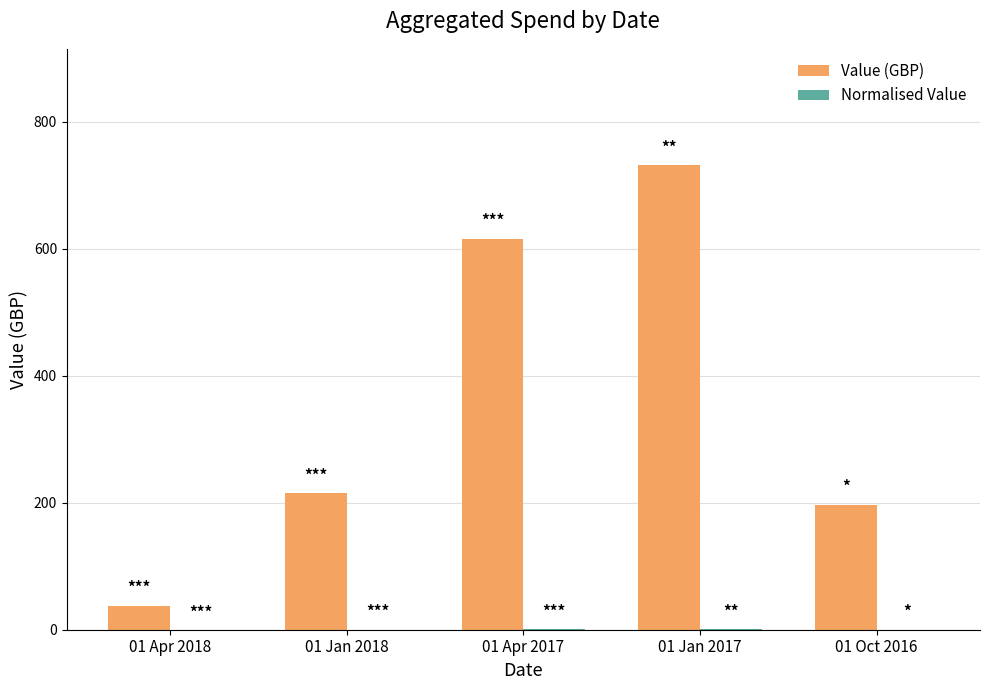

At which category is the sum across all series the highest?

01 Jan 2017